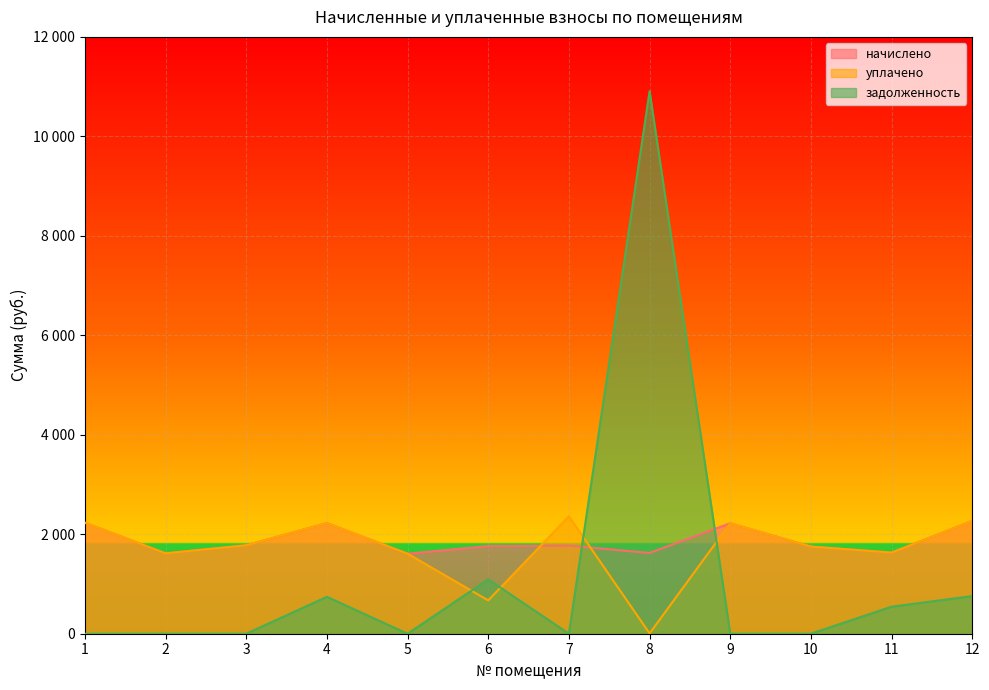

What is the difference between the maximum and minimum values in the начислено series?

659.9